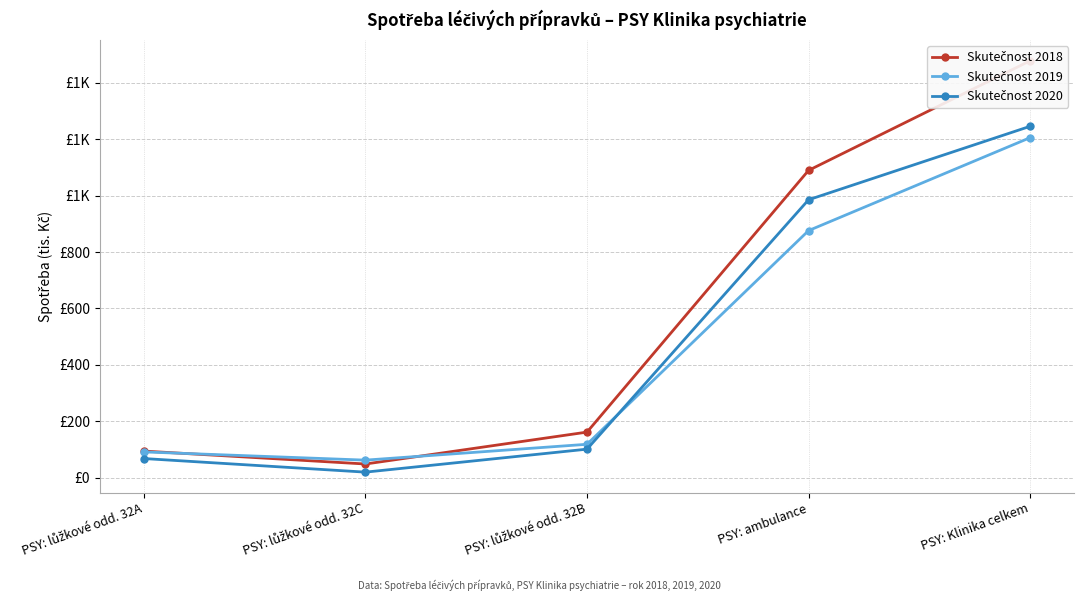

What is the label of the 3rd point from the left?

PSY: lůžkové odd. 32B